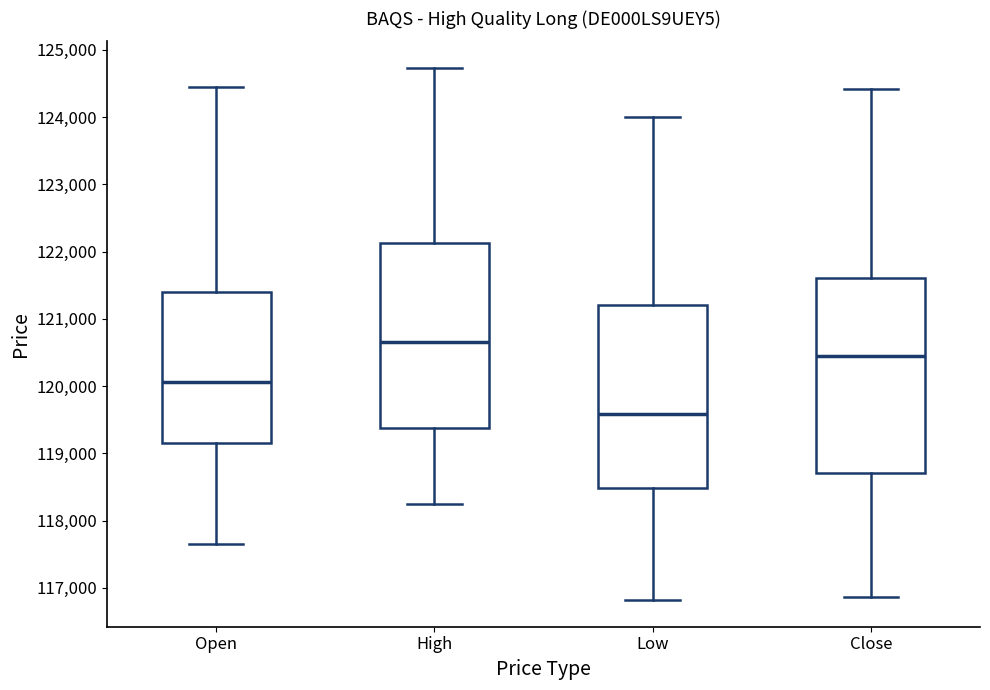

Which box is the tallest, from its lower edge to its upper edge?

Close